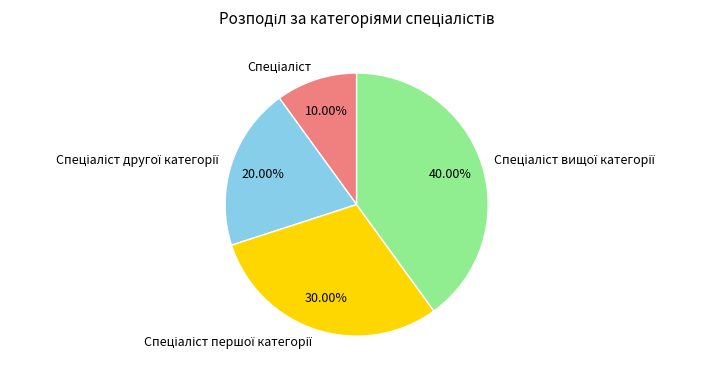

Is there a majority slice in this chart?

No